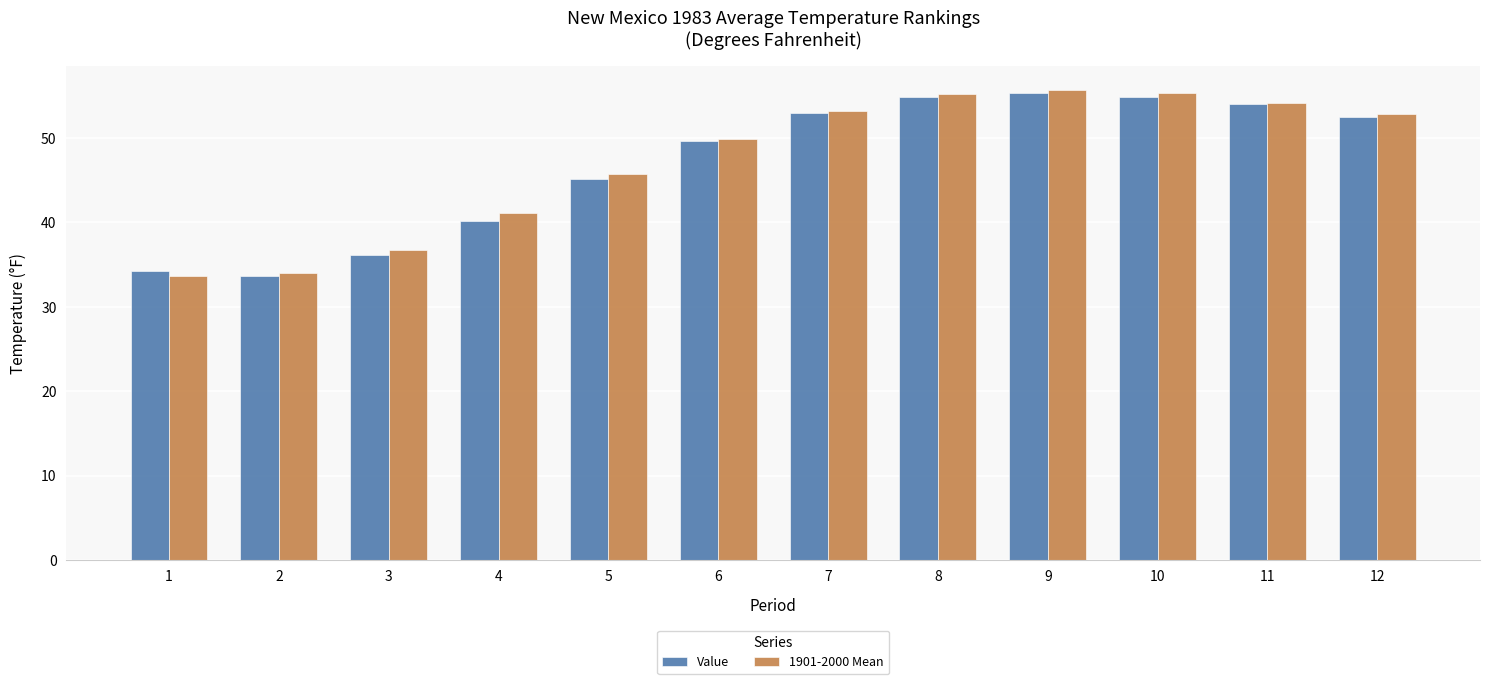

Is it true that Value equals 45.2 at 5?

True